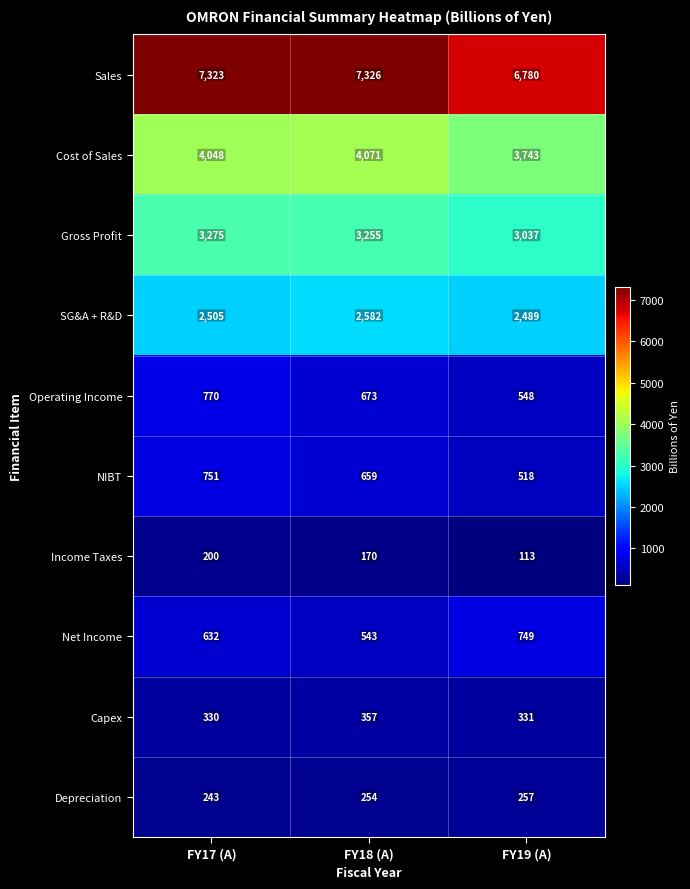

How many data points in Operating Income are less than 673?

1